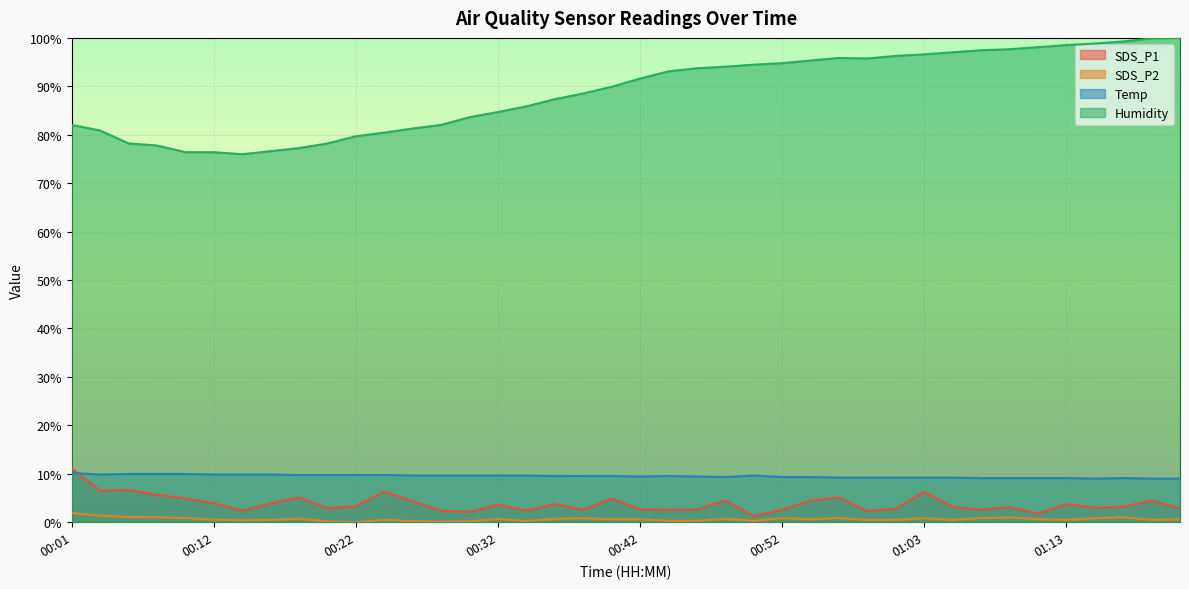

What position from the left is 00:50?

25